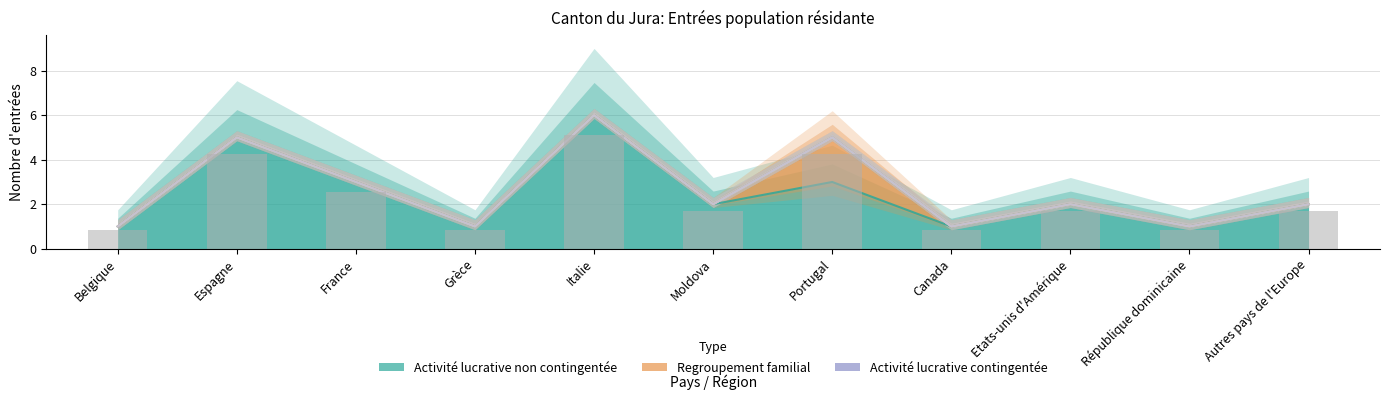

How many data points in Activité lucrative non contingentée are above 2?

4